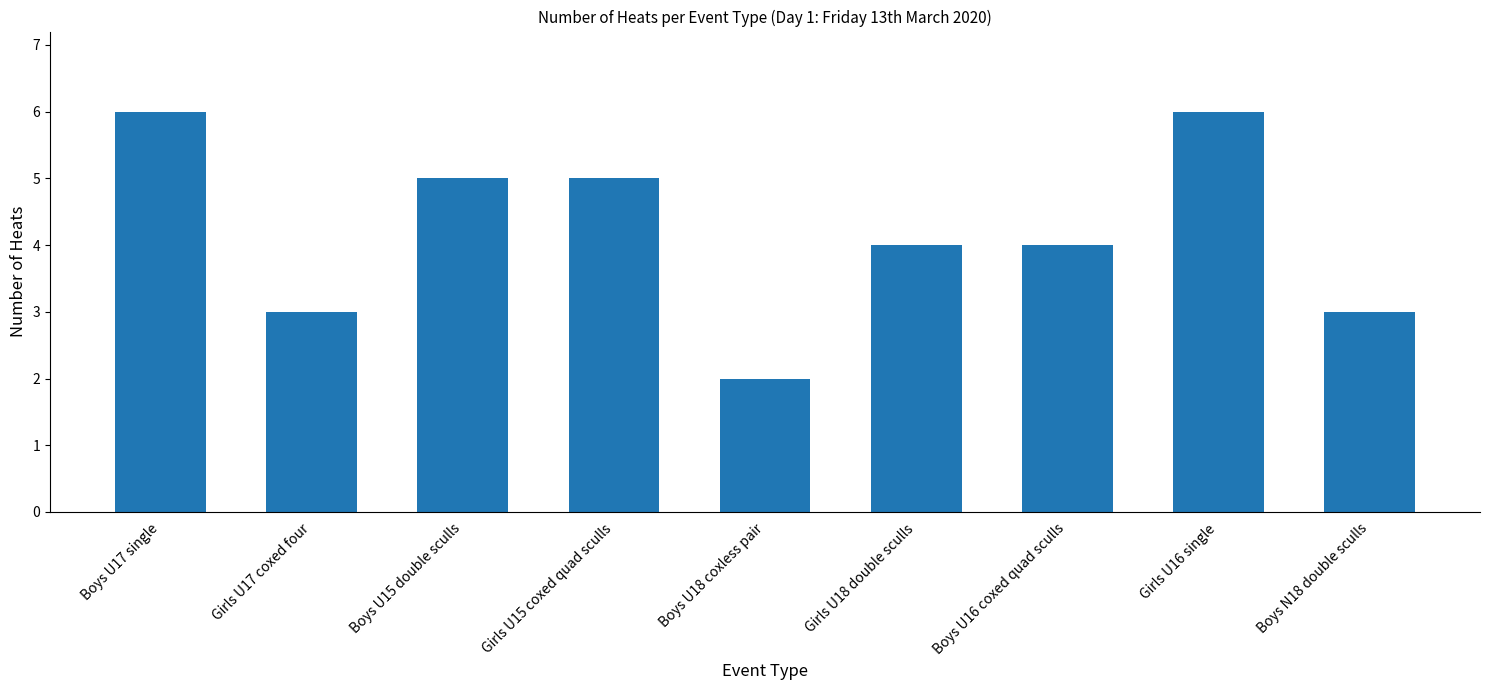

Between Girls U16 single and Girls U17 coxed four, which is larger?

Girls U16 single